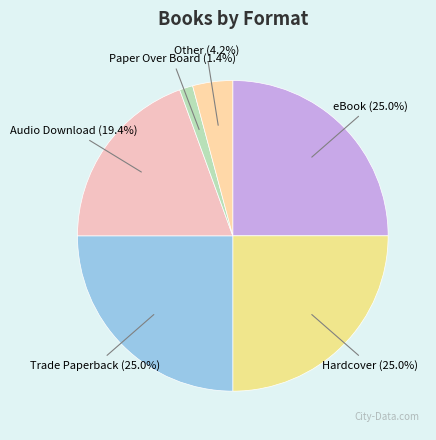

How many segments does this pie chart have?

6